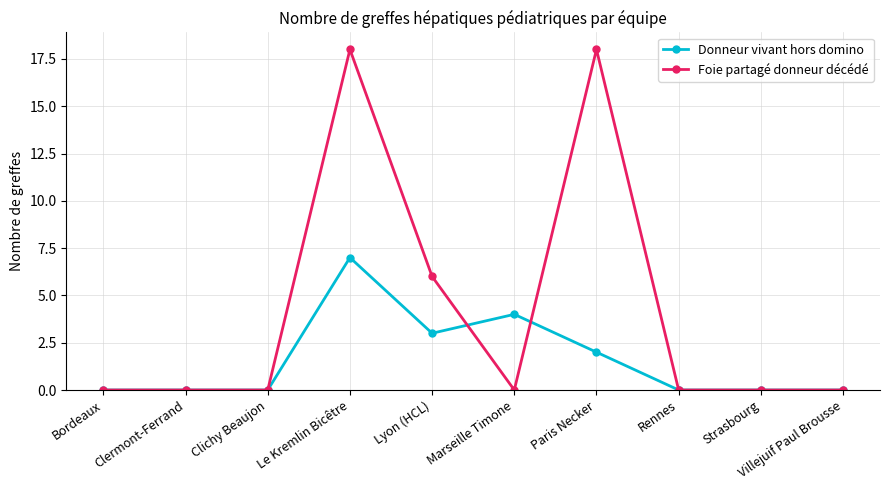

What is the label of the 1st point from the right?

Villejuif Paul Brousse